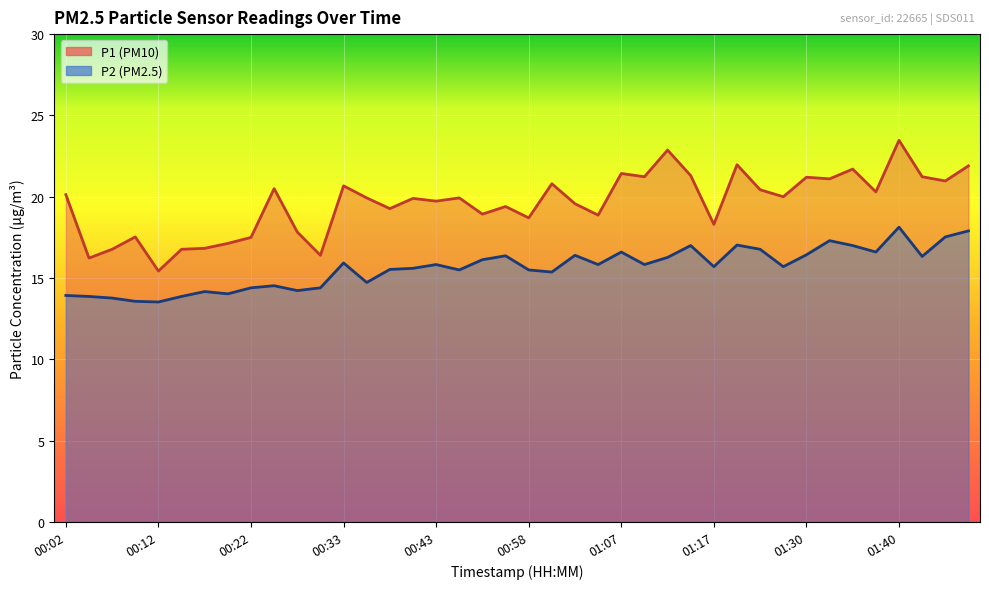

Read the P2 value at 00:31.

14.4